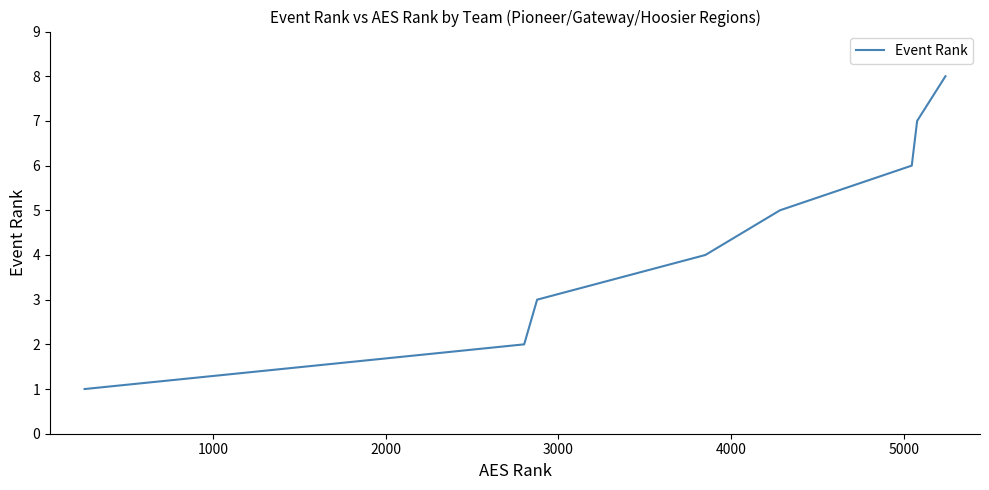

How many values are below 5?

4